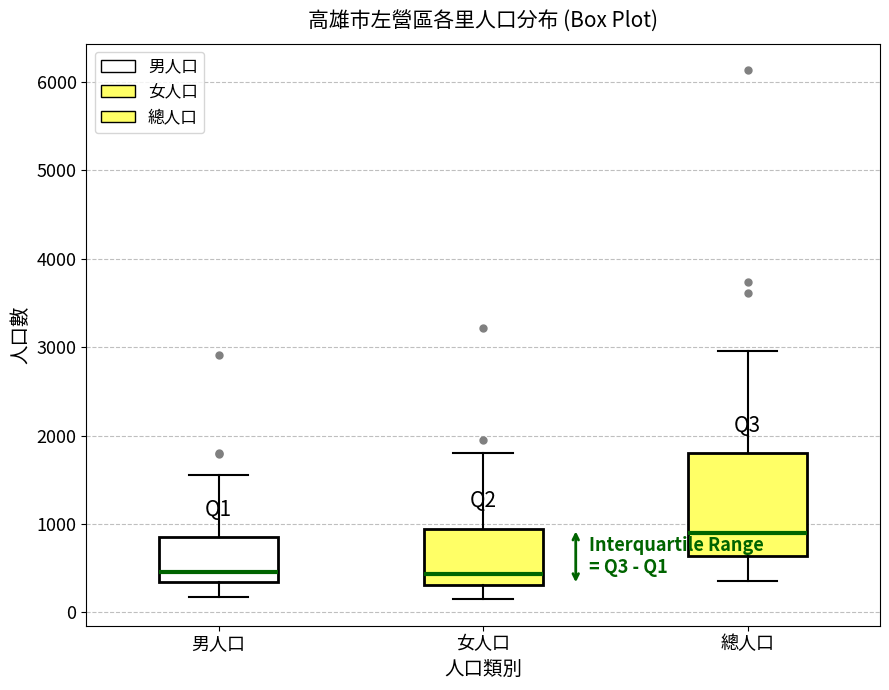

Where does the median line of the box for 總人口 sit on the y-axis? The values are not printed on the chart, so give them approximately, as read against the axis.

900